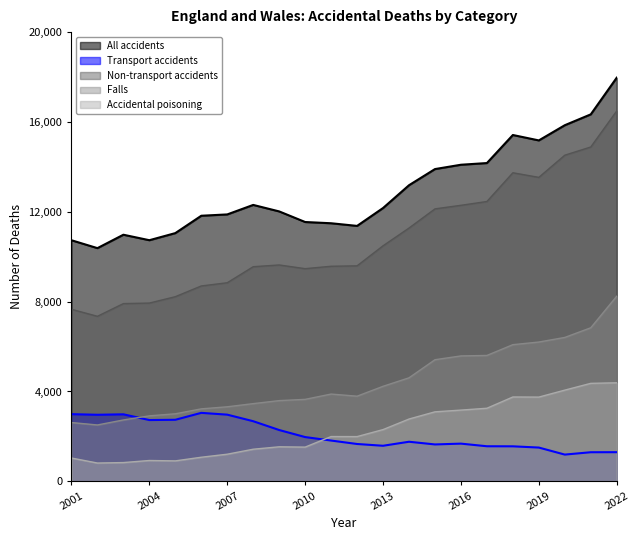

What are all the series names shown in the legend?

All accidents, Transport accidents, Non-transport accidents, Falls, Accidental poisoning